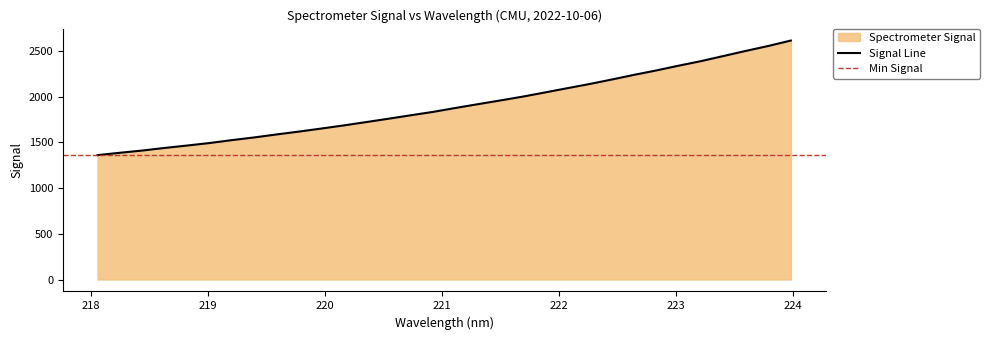

Rank the categories by value from highest to lowest.

223.9802, 223.7895, 223.5987, 223.408, 223.2172, 223.0264, 222.8355, 222.6447, 222.4538, 222.263, 222.0721, 221.8812, 221.6902, 221.4993, 221.3083, 221.1174, 220.9264, 220.7354, 220.5444, 220.3533, 220.1623, 219.9712, 219.7801, 219.589, 219.3979, 219.2067, 219.0156, 218.8244, 218.6332, 218.442, 218.2508, 218.0596